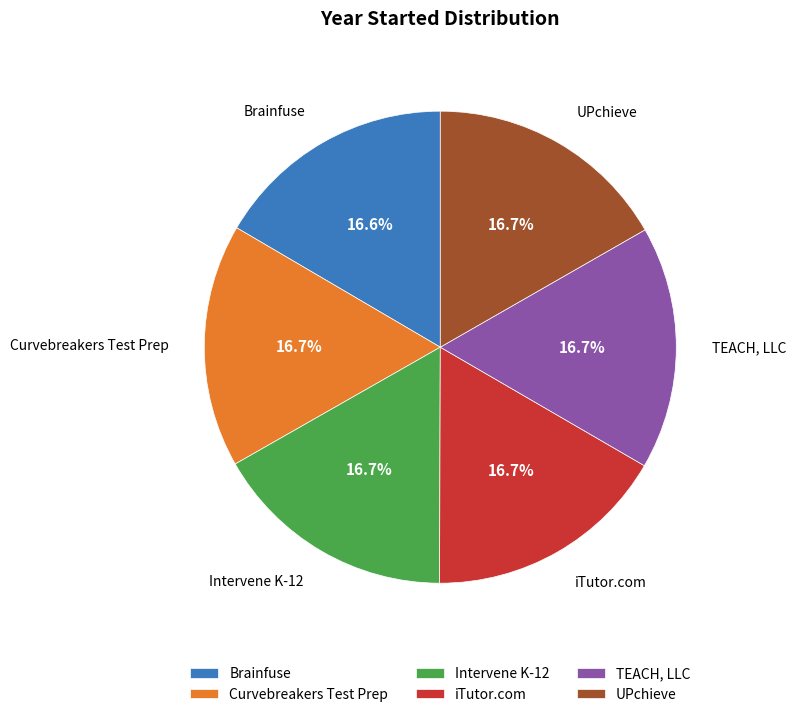

Does any single category account for the majority?

No